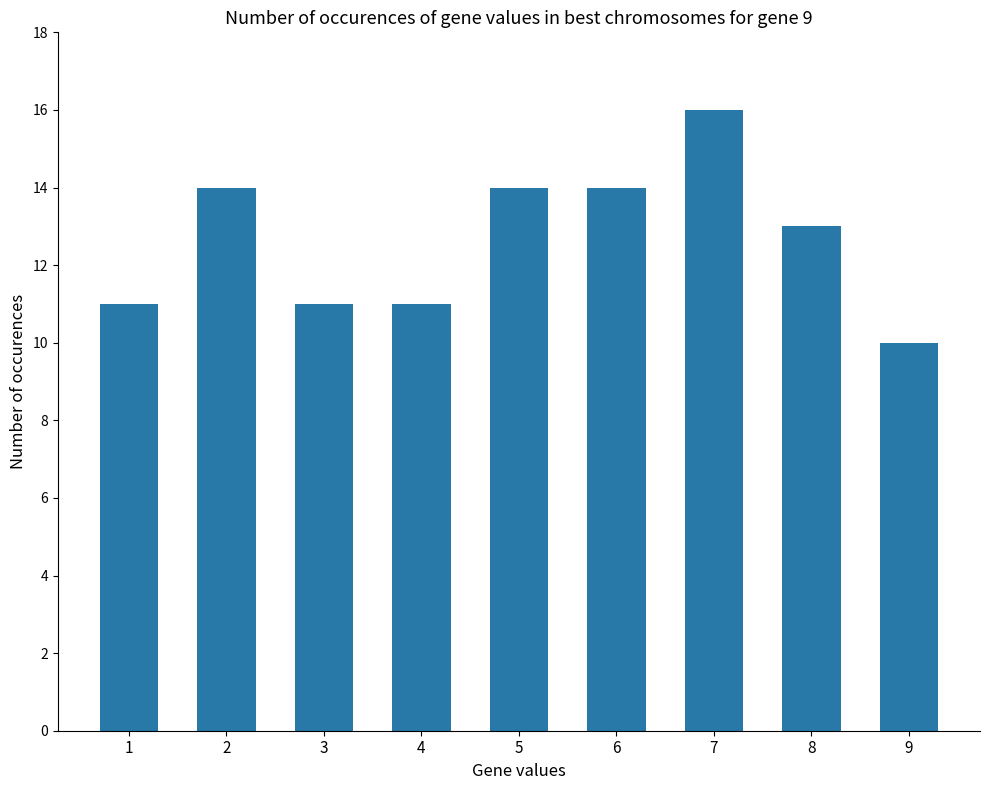

How many bars are there in total?

9